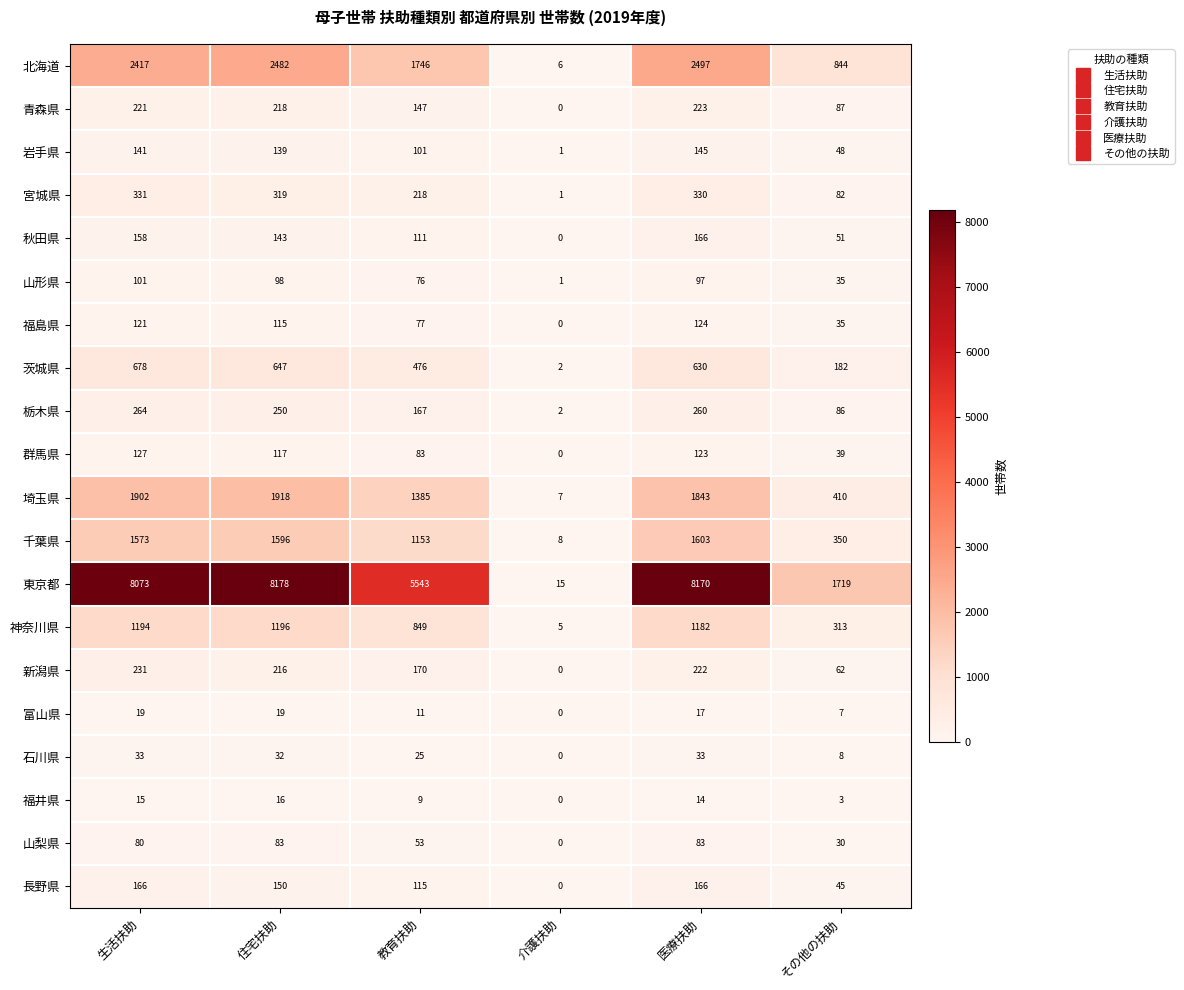

What is the difference between the second highest and second lowest values in the 栃木県 series?

174